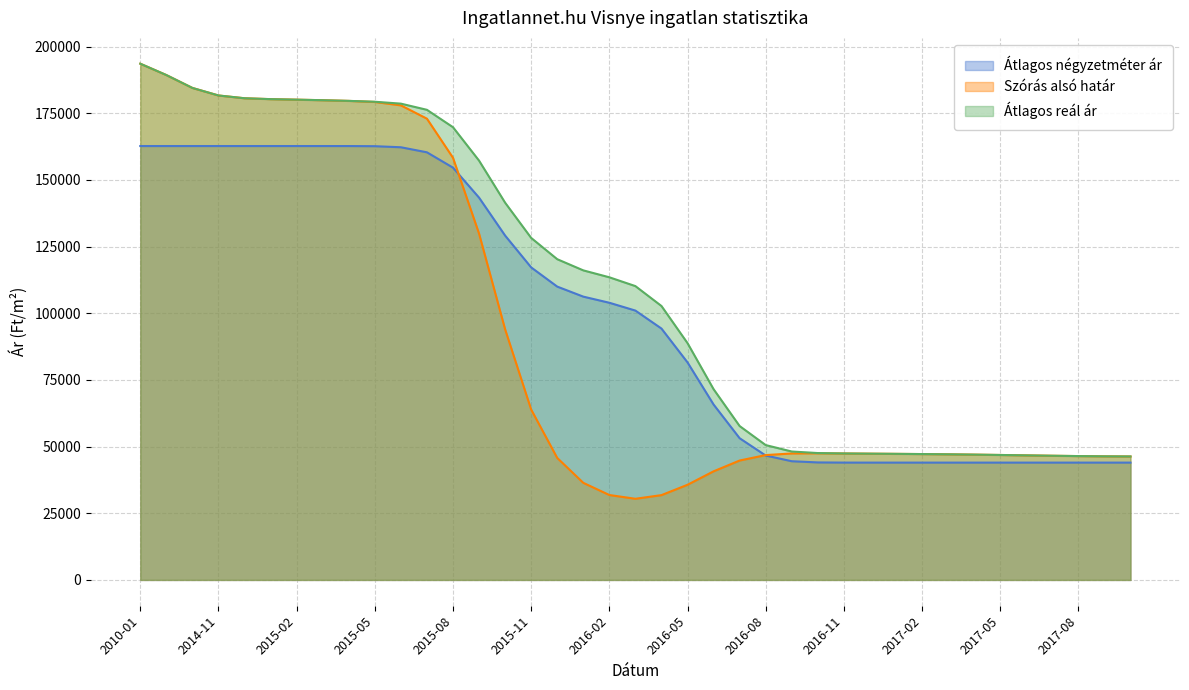

What are all the series names shown in the legend?

Átlagos négyzetméter ár, Szórás alsó határ, Átlagos reál ár